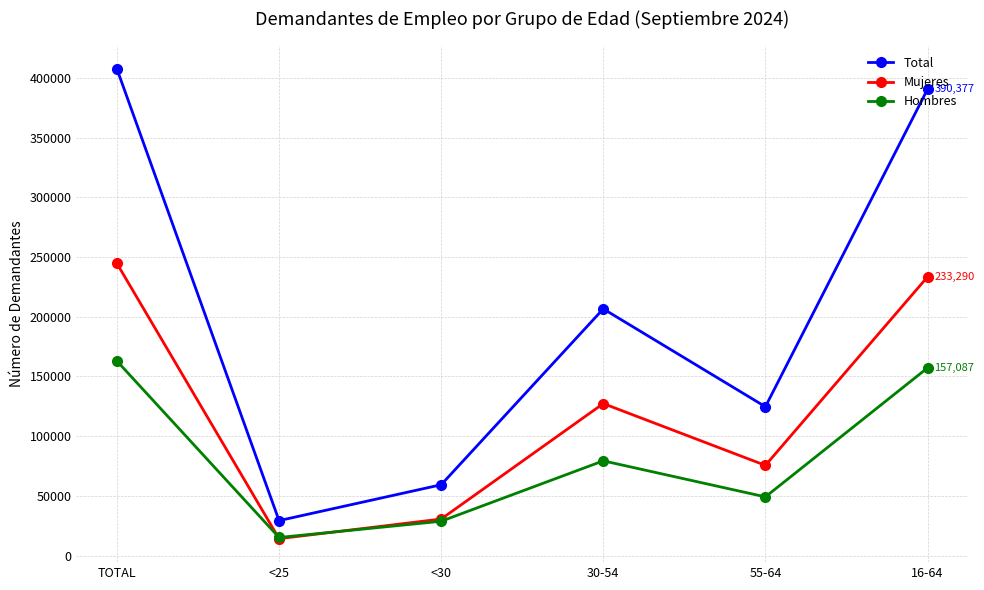

How many values in the Hombres series are below 79280?

3